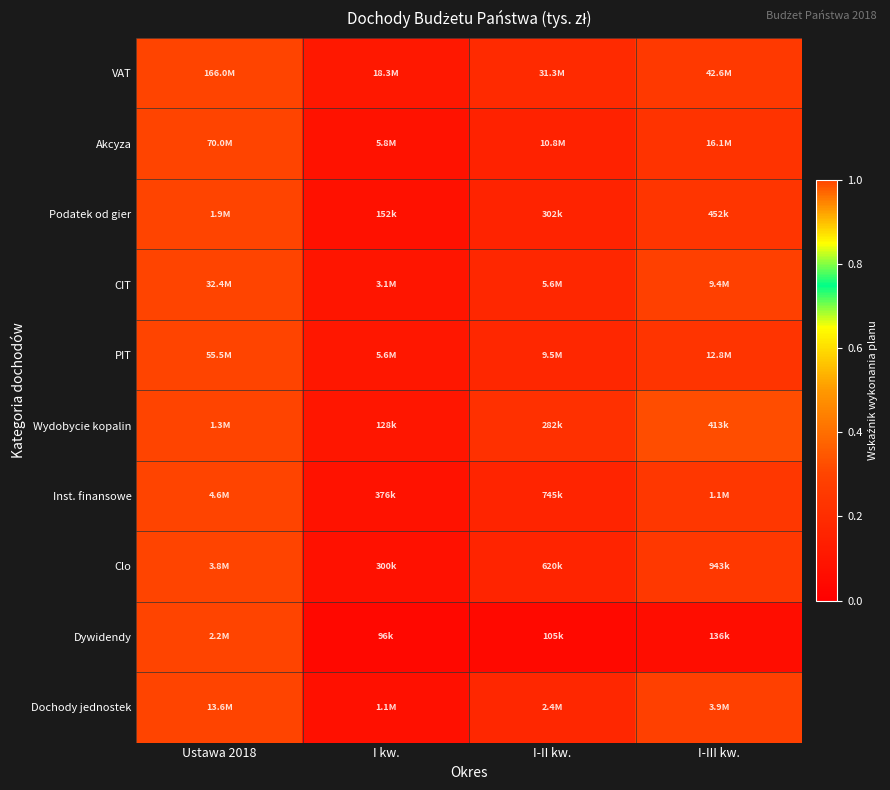

At which category is the sum across all series the highest?

Ustawa 2018